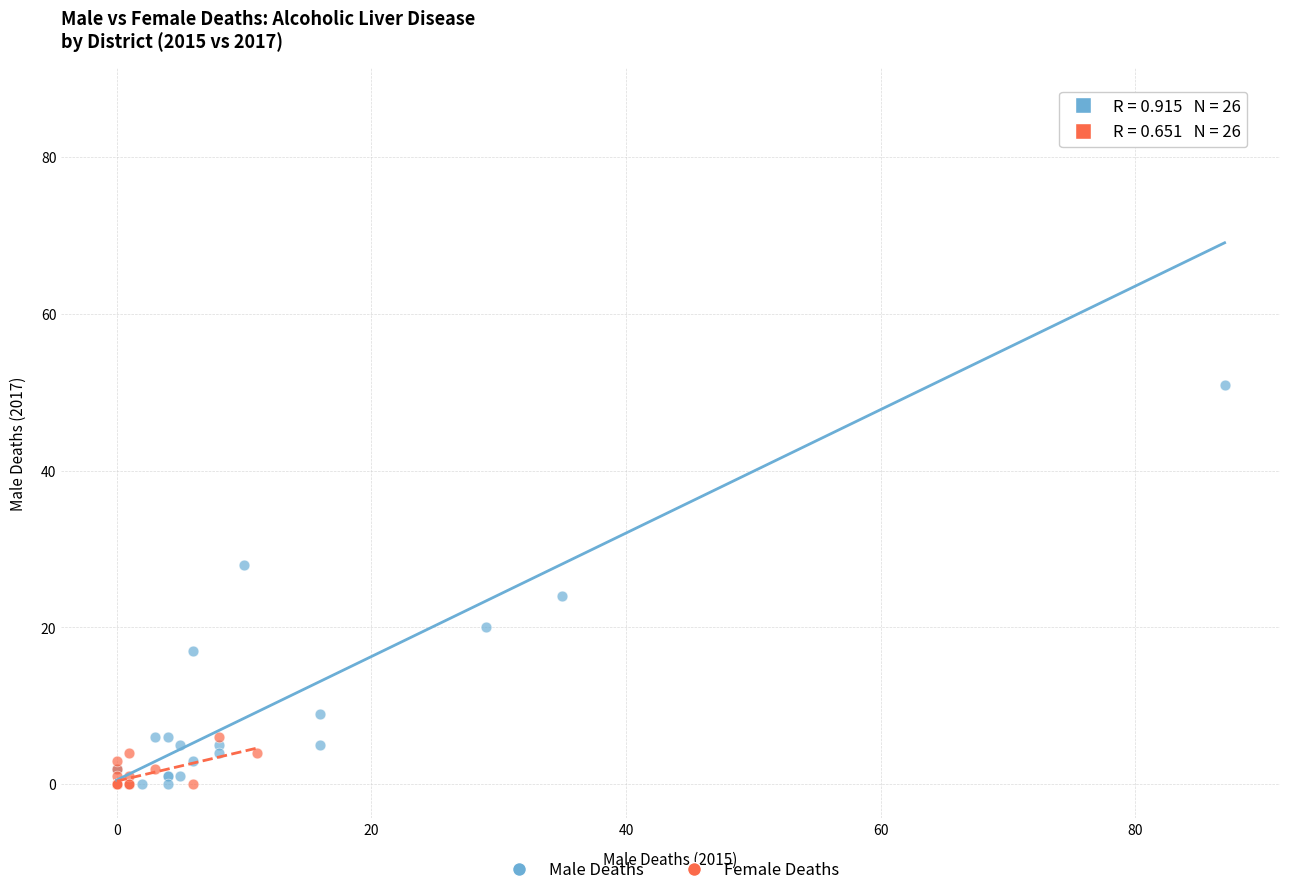

Which series has the widest spread of Y values?

Male Deaths